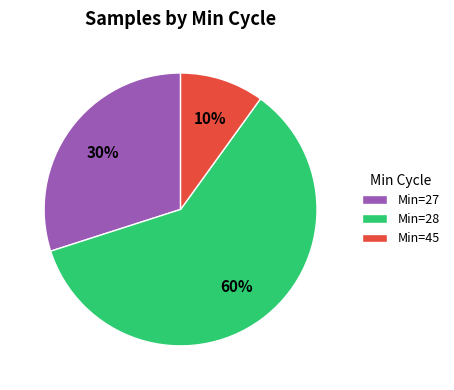

To the nearest percent, what is the average slice percentage?

33%